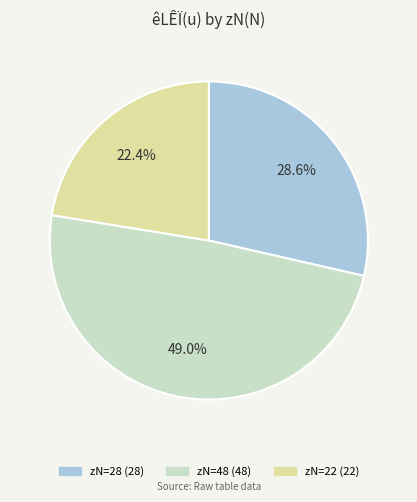

Is there a majority slice in this chart?

No